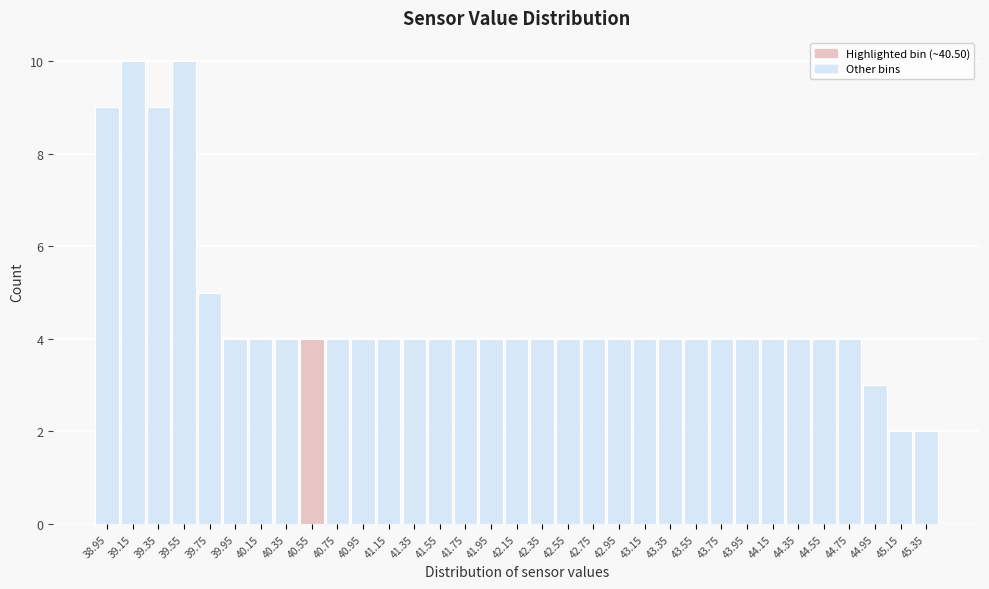

What is the height of the bar covering 38.85 to 39.05 on the x-axis? The values are not printed on the chart, so give them approximately, as read against the axis.

9